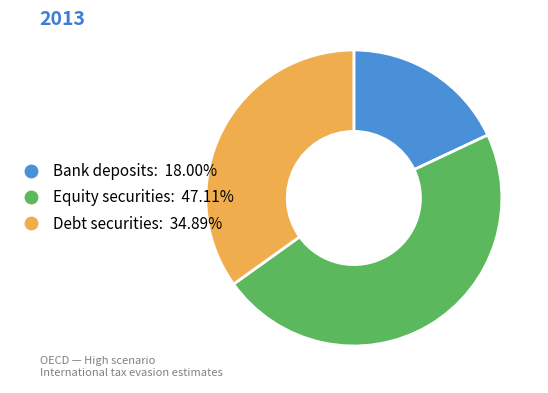

What is the smallest slice in the pie chart?

Bank deposits